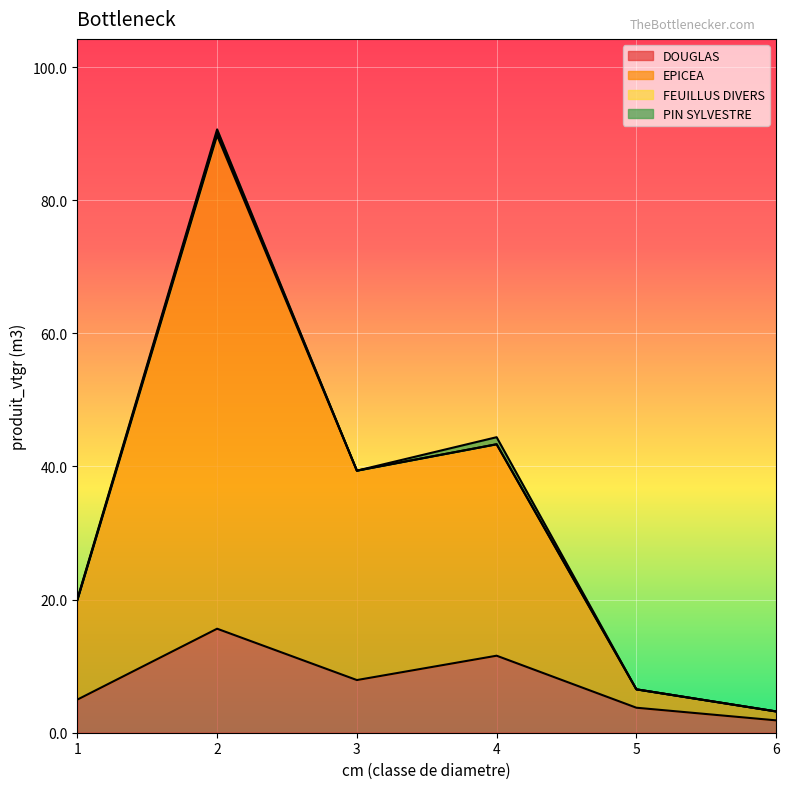

What is the total value across all series at 3?

39.4